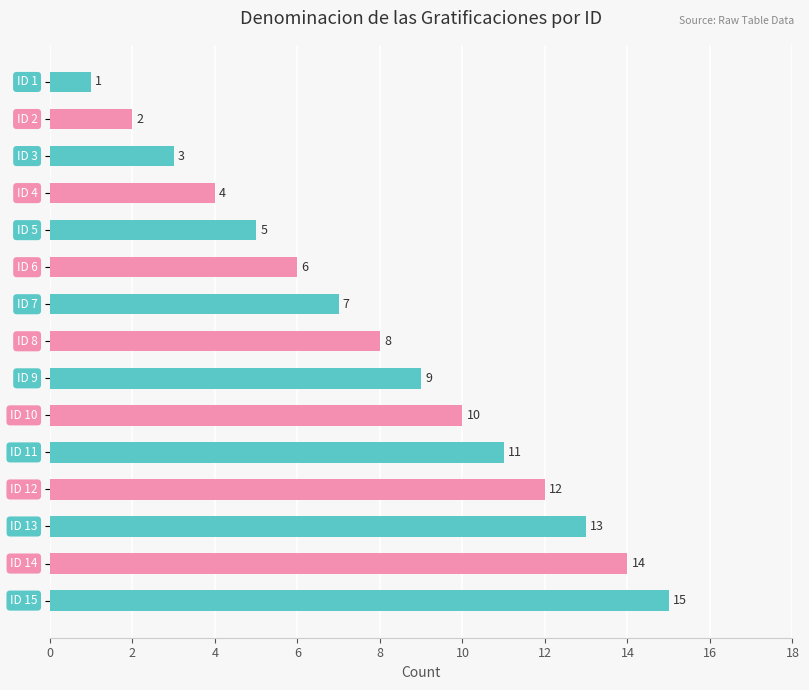

What is the difference between the second highest and minimum values?

13